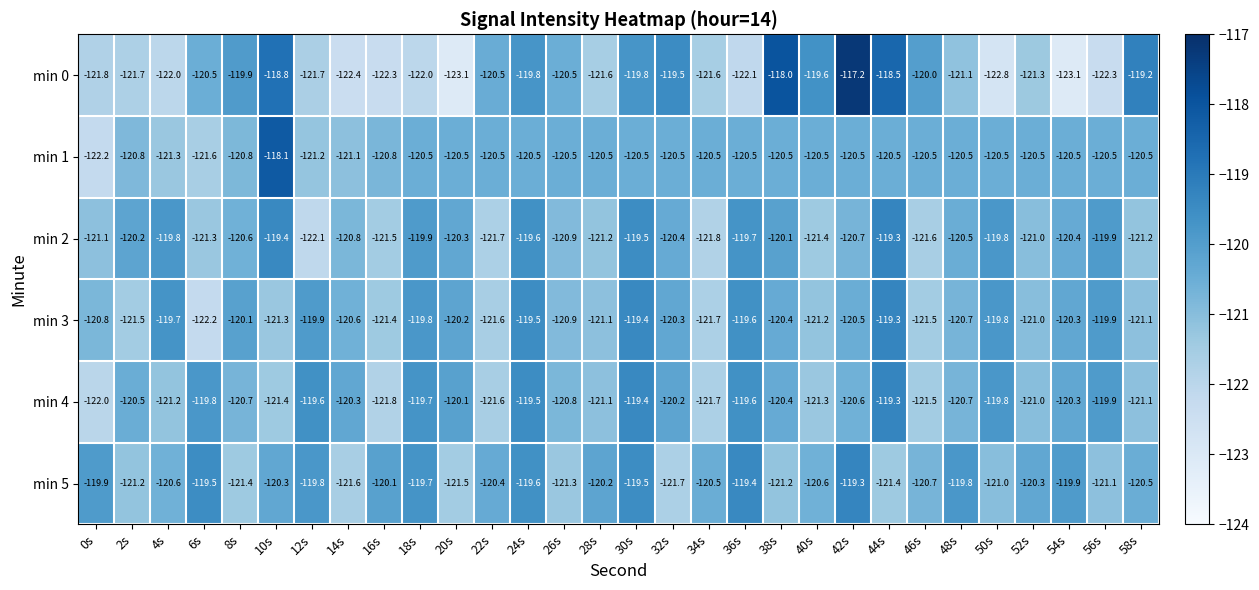

Which category has the highest value across all series?

42s